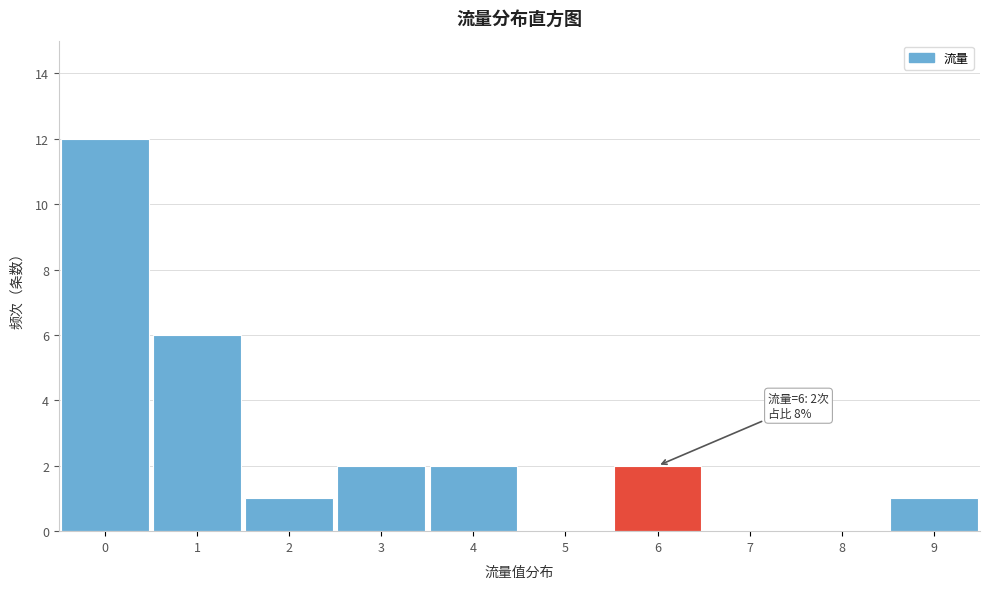

Over which range of the x-axis is the bar tallest?

-0.5 to 0.5